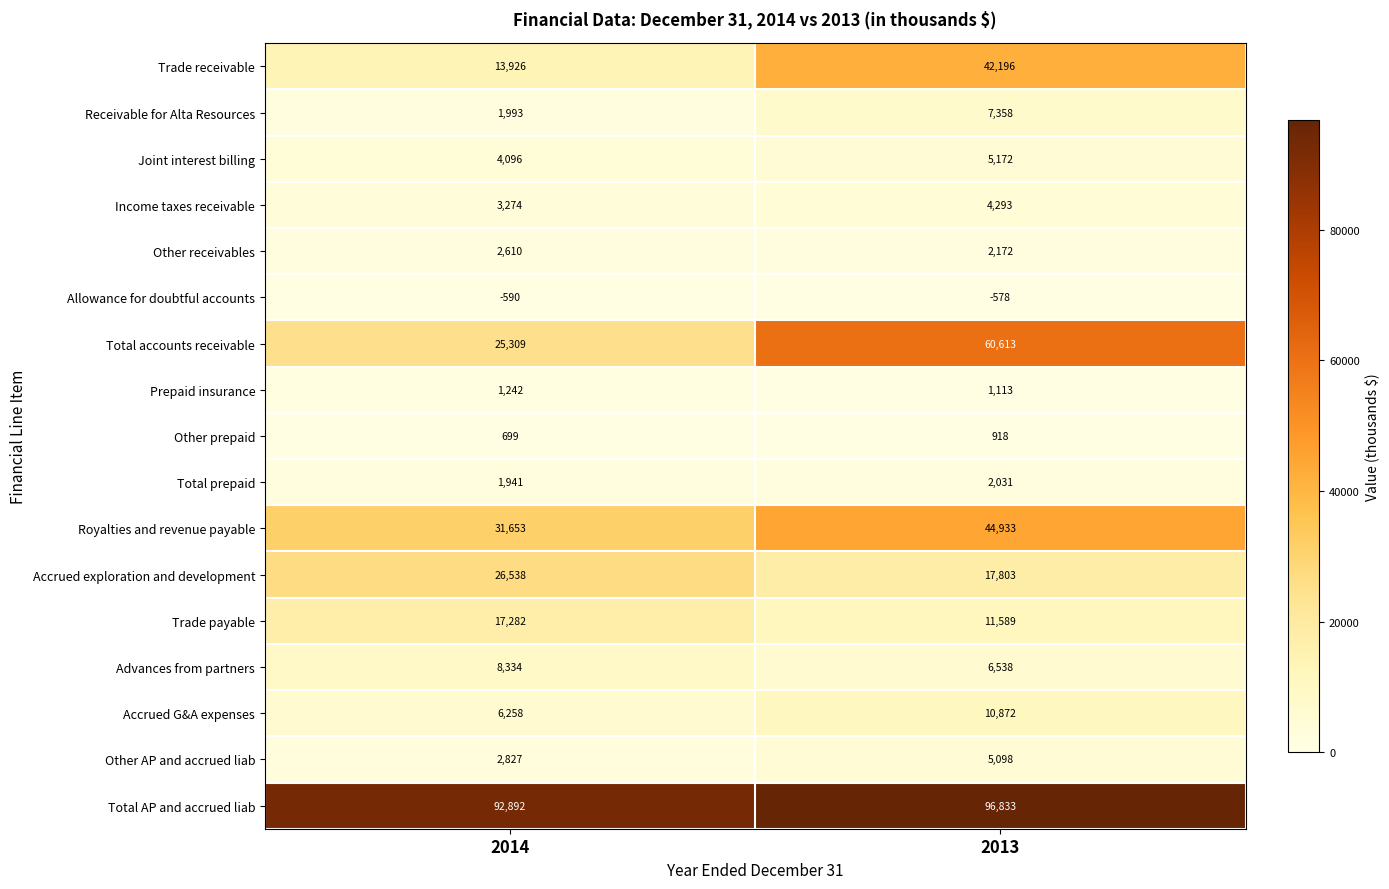

What is the sum of all Total accounts receivable values?

85922